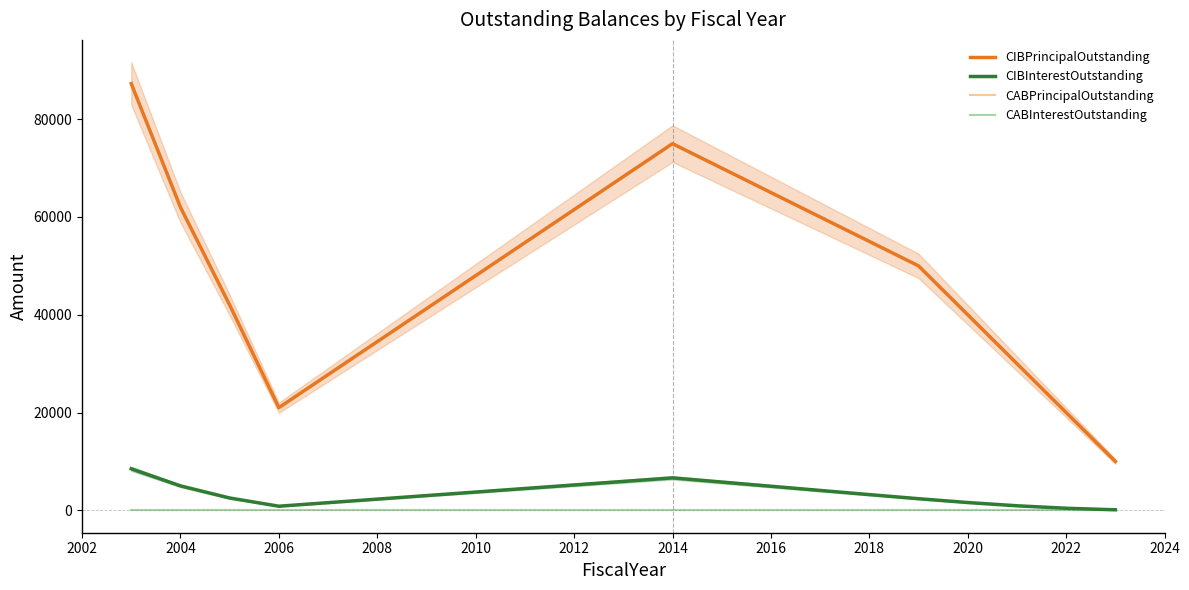

How many lines are shown in the chart?

4